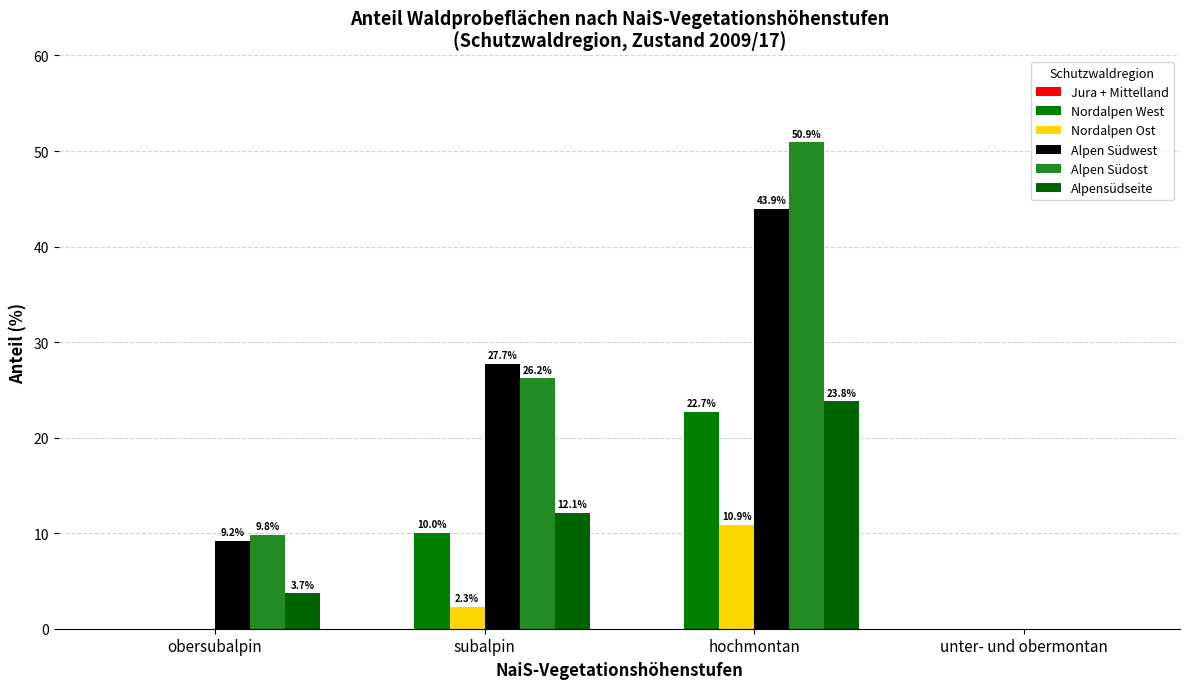

The value of Alpensüdseite at hochmontan is 23.8. True or false?

True